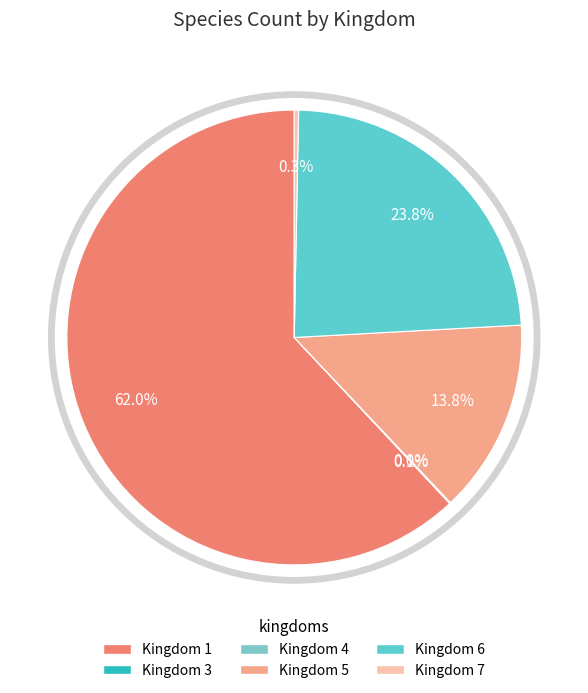

Which category has the smallest portion of the pie?

4